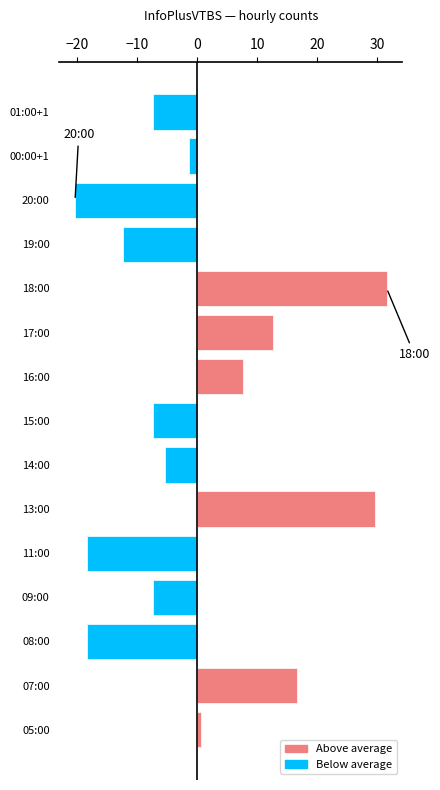

True or false: the data shows -14.2 at 20:00.

False